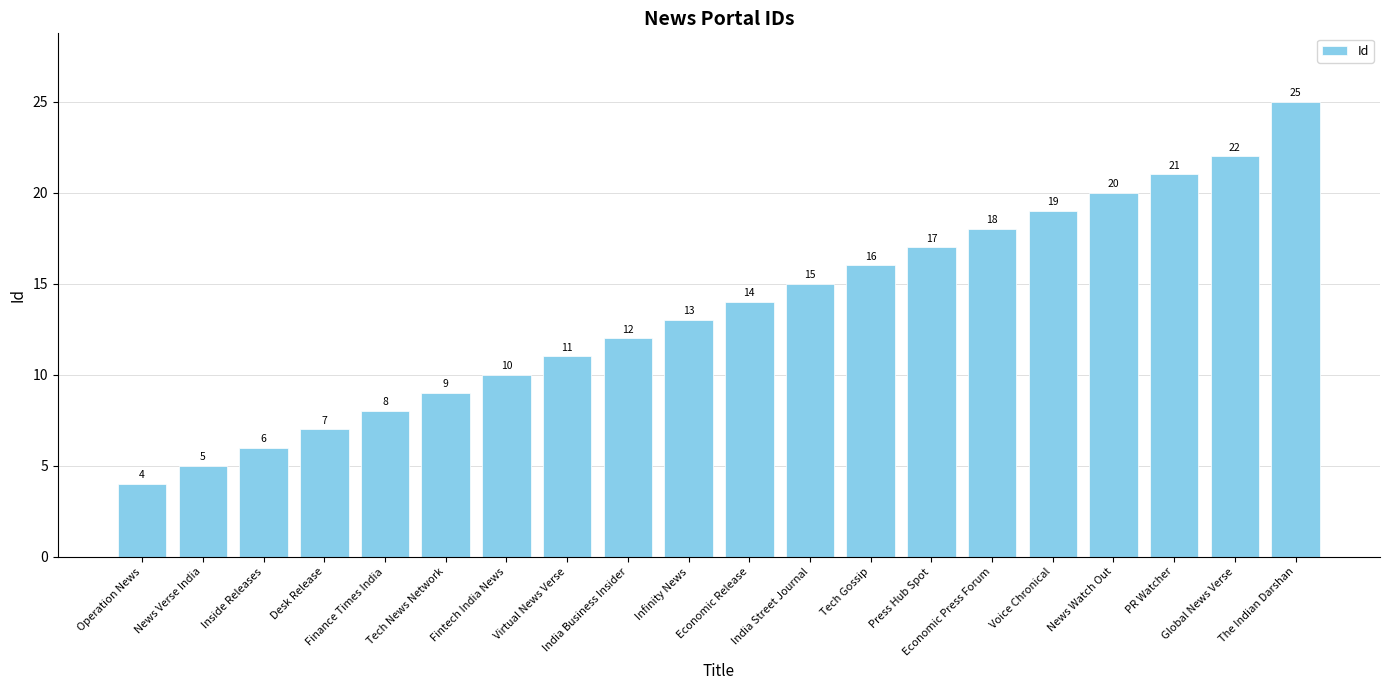

How many values are below 14?

10